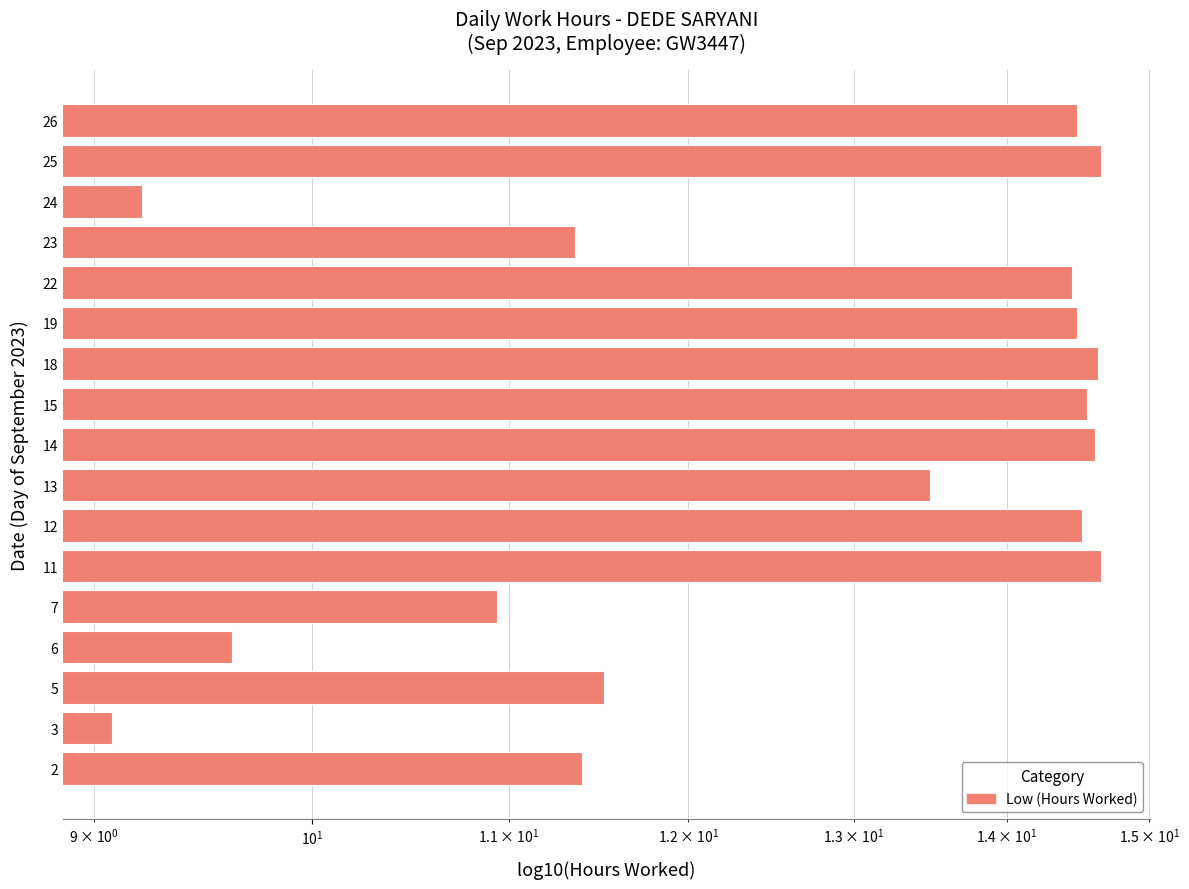

How many distinct data groups are displayed?

1